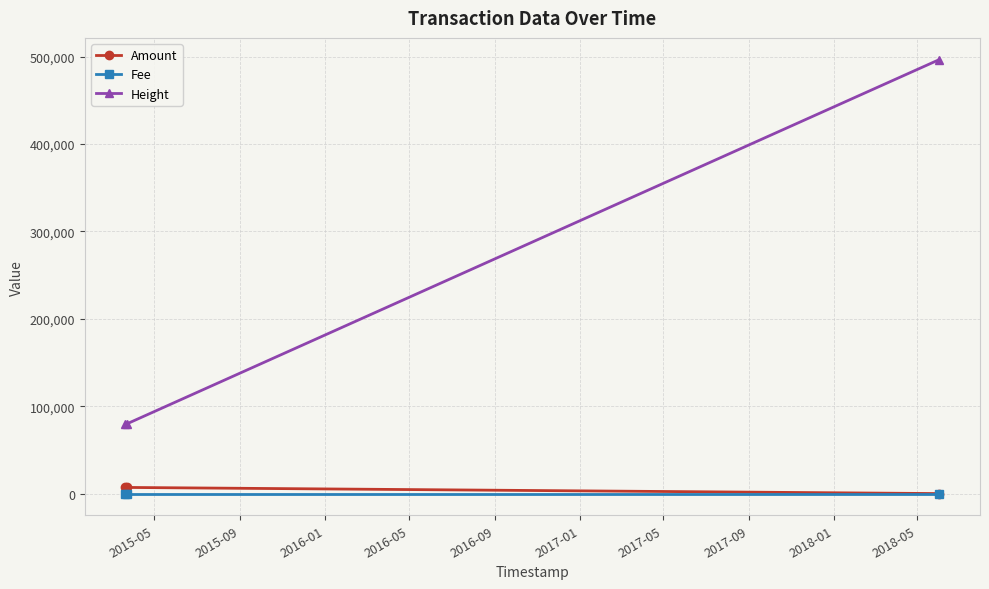

What is the greatest value displayed?

496704